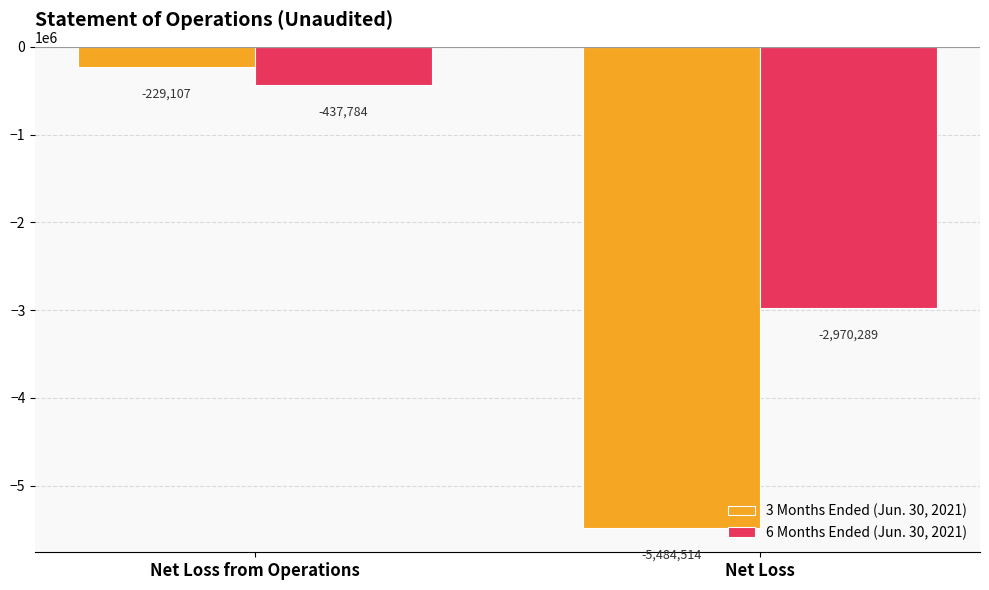

Is it true that 6 Months Ended (Jun. 30, 2021) equals -227131 at Net Loss from Operations?

False